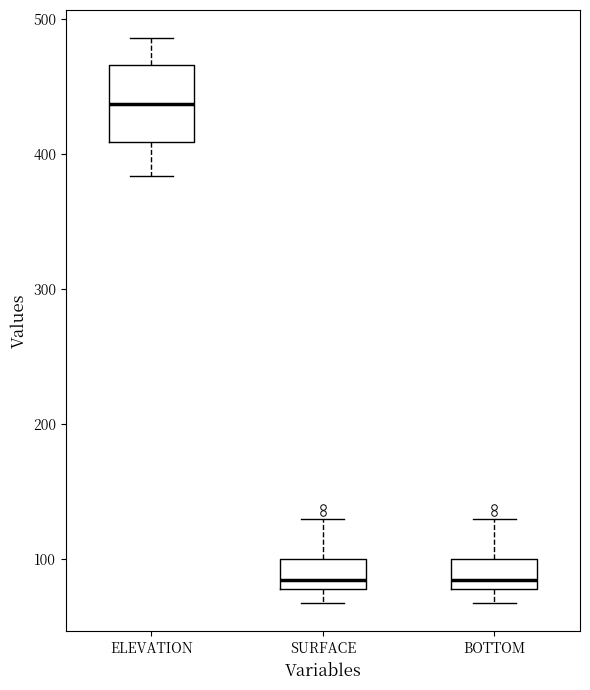

Comparing the boxes themselves (not the whiskers), which one is the tallest?

ELEVATION